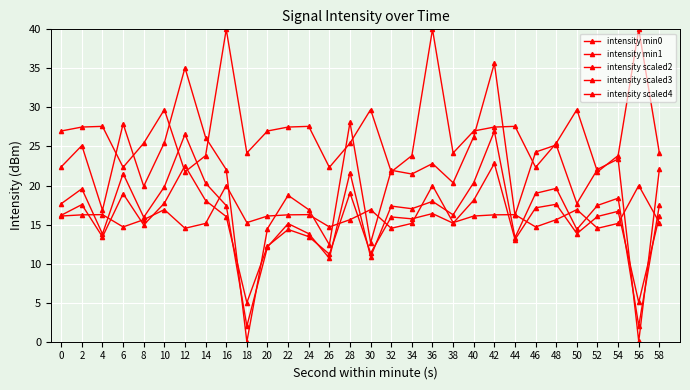

Which series has the widest spread of values?

intensity min0